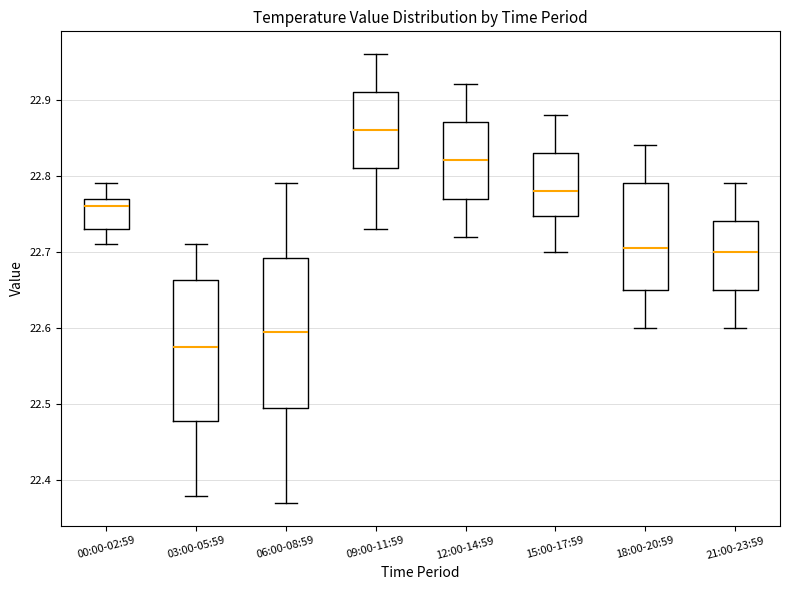

Which box's median line is the highest?

09:00-11:59